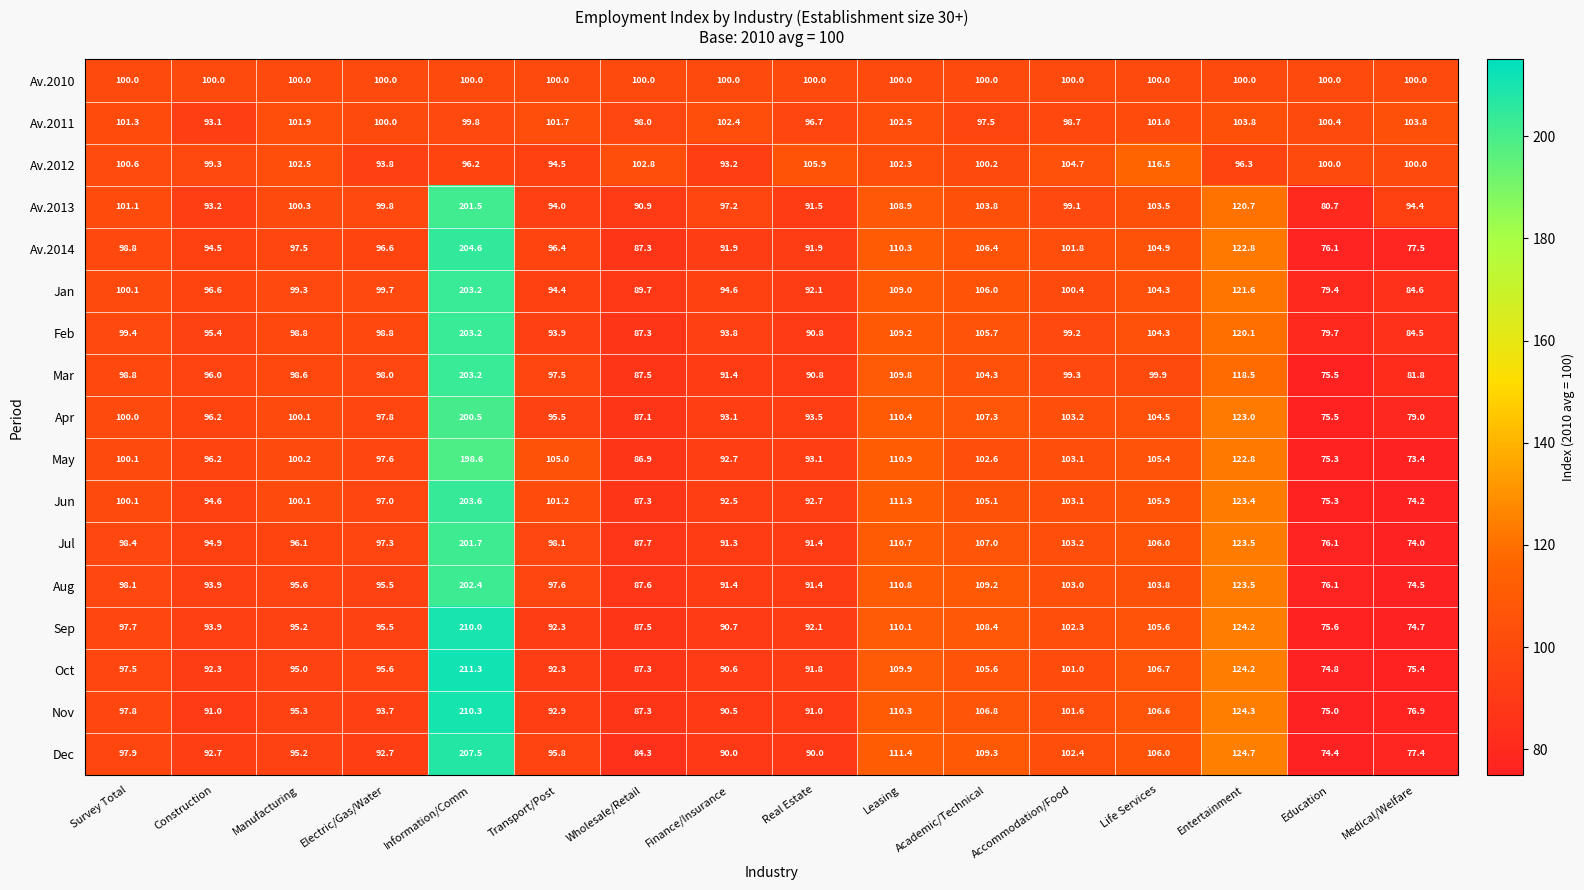

Which series has the largest range (max minus min)?

Oct